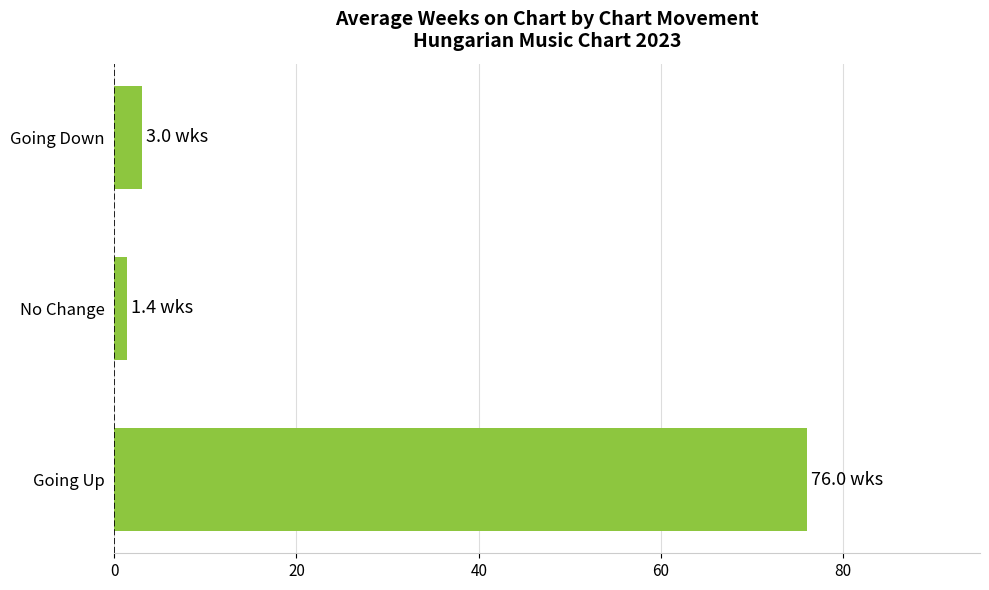

The chart shows a value of 76.0 at Going Up. True or false?

True